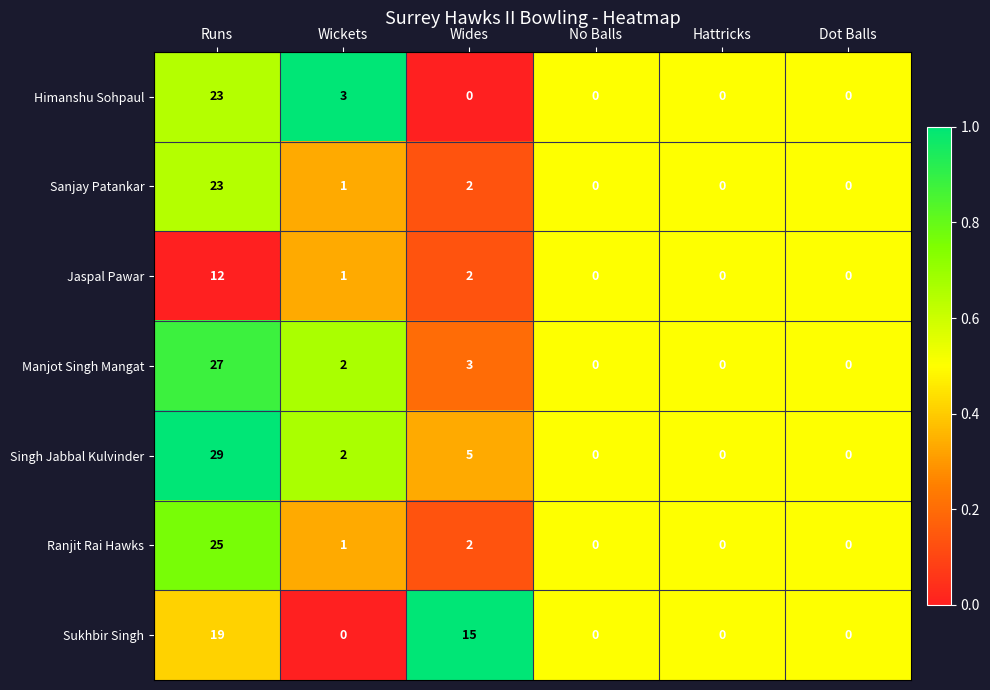

Which series has the largest range (max minus min)?

Singh Jabbal Kulvinder